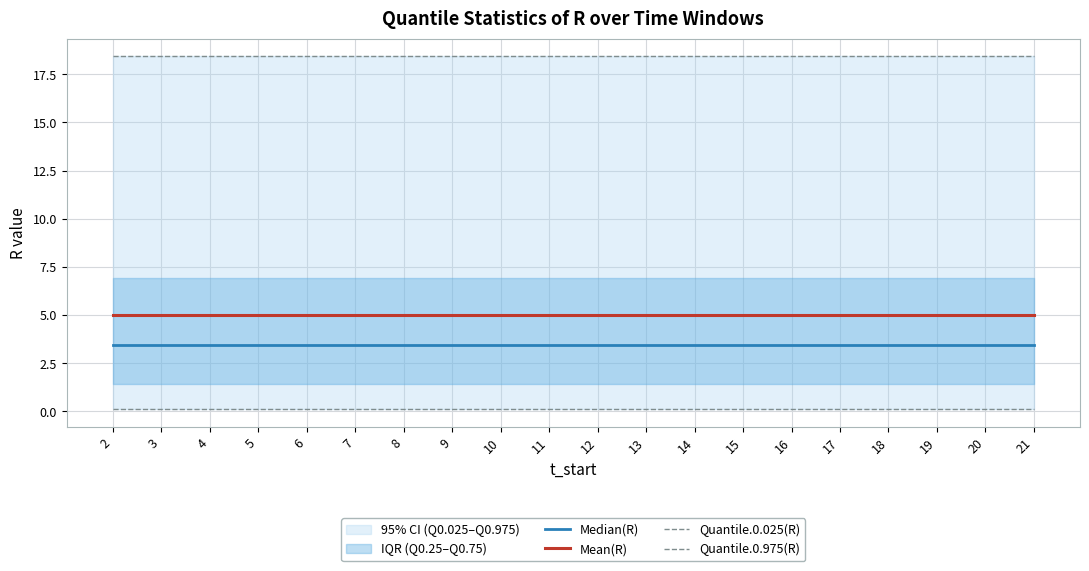

Reading left to right, transcribe all the data shown in this chart.

Median(R): 2=3.5	3=3.5	4=3.5	5=3.5	6=3.5	7=3.5	8=3.5	9=3.5	10=3.5	11=3.5	12=3.5	13=3.5	14=3.5	15=3.5	16=3.5	17=3.5	18=3.5	19=3.5	20=3.5	21=3.5
Mean(R): 2=5.0	3=5.0	4=5.0	5=5.0	6=5.0	7=5.0	8=5.0	9=5.0	10=5.0	11=5.0	12=5.0	13=5.0	14=5.0	15=5.0	16=5.0	17=5.0	18=5.0	19=5.0	20=5.0	21=5.0
Quantile.0.025(R): 2=0.1	3=0.1	4=0.1	5=0.1	6=0.1	7=0.1	8=0.1	9=0.1	10=0.1	11=0.1	12=0.1	13=0.1	14=0.1	15=0.1	16=0.1	17=0.1	18=0.1	19=0.1	20=0.1	21=0.1
Quantile.0.975(R): 2=18.4	3=18.4	4=18.4	5=18.4	6=18.4	7=18.4	8=18.4	9=18.4	10=18.4	11=18.4	12=18.4	13=18.4	14=18.4	15=18.4	16=18.4	17=18.4	18=18.4	19=18.4	20=18.4	21=18.4